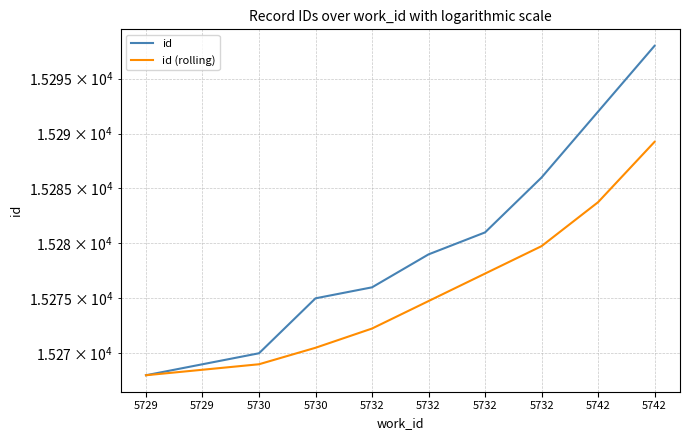

True or false: id (rolling) and id cross at least once.

False